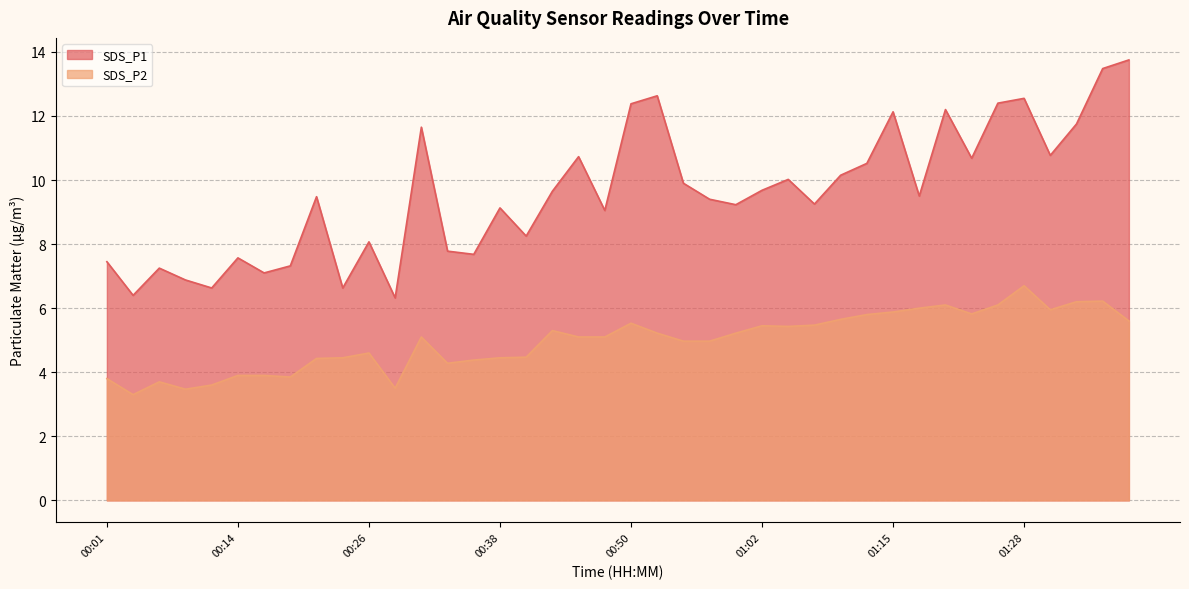

The SDS_P1 series shows 21.5 at 01:28. True or false?

False